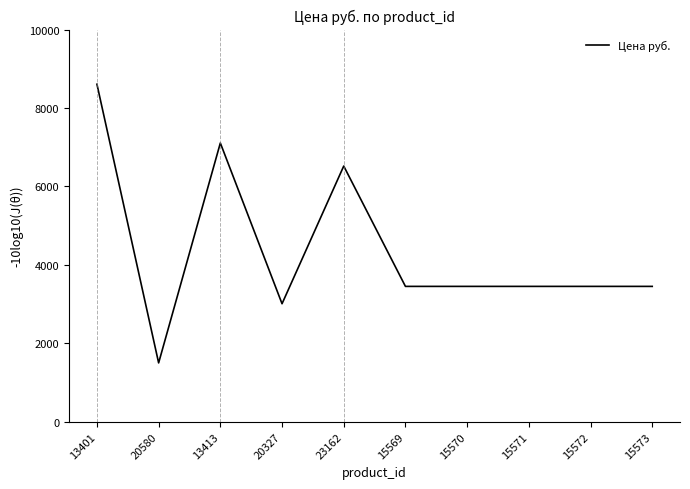

What is the change in value from 13401 to 15571?

-5154.6